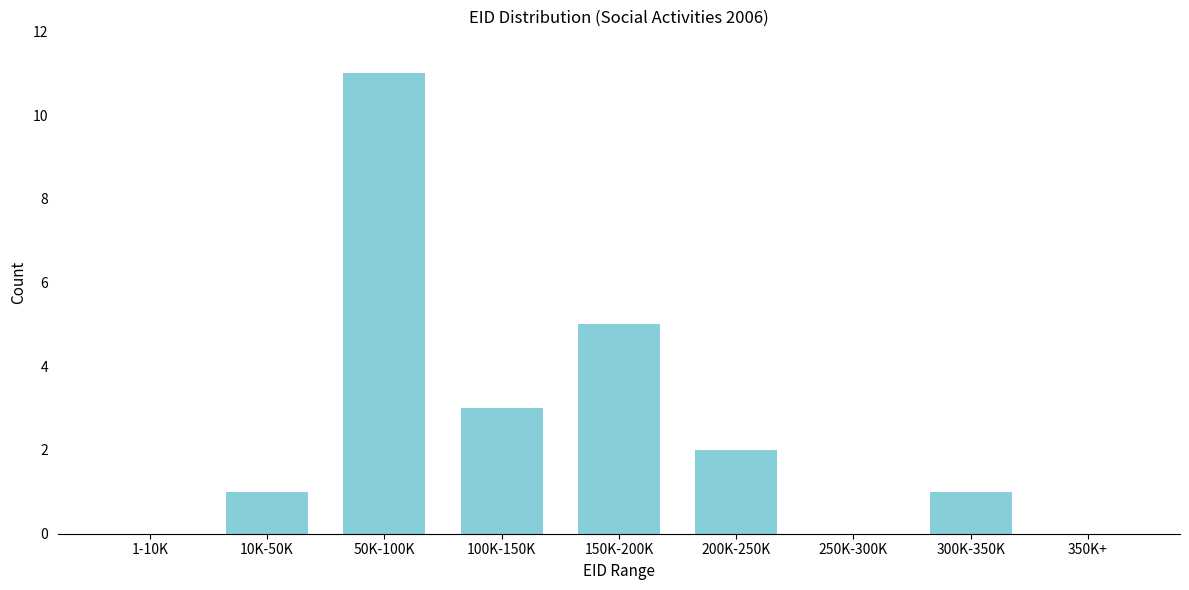

Reading left to right, transcribe all the data shown in this chart.

1-10K=0	10K-50K=1	50K-100K=11	100K-150K=3	150K-200K=5	200K-250K=2	250K-300K=0	300K-350K=1	350K+=0